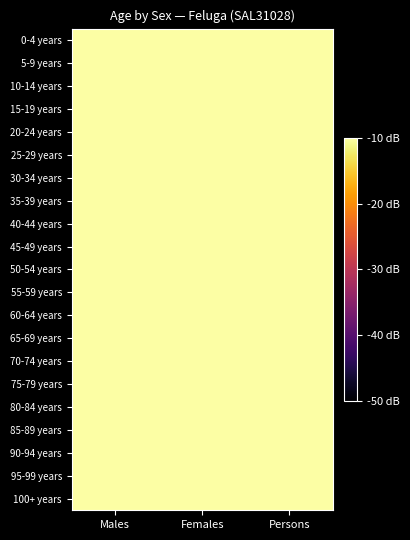

Between Persons and Males, which is larger?

Persons